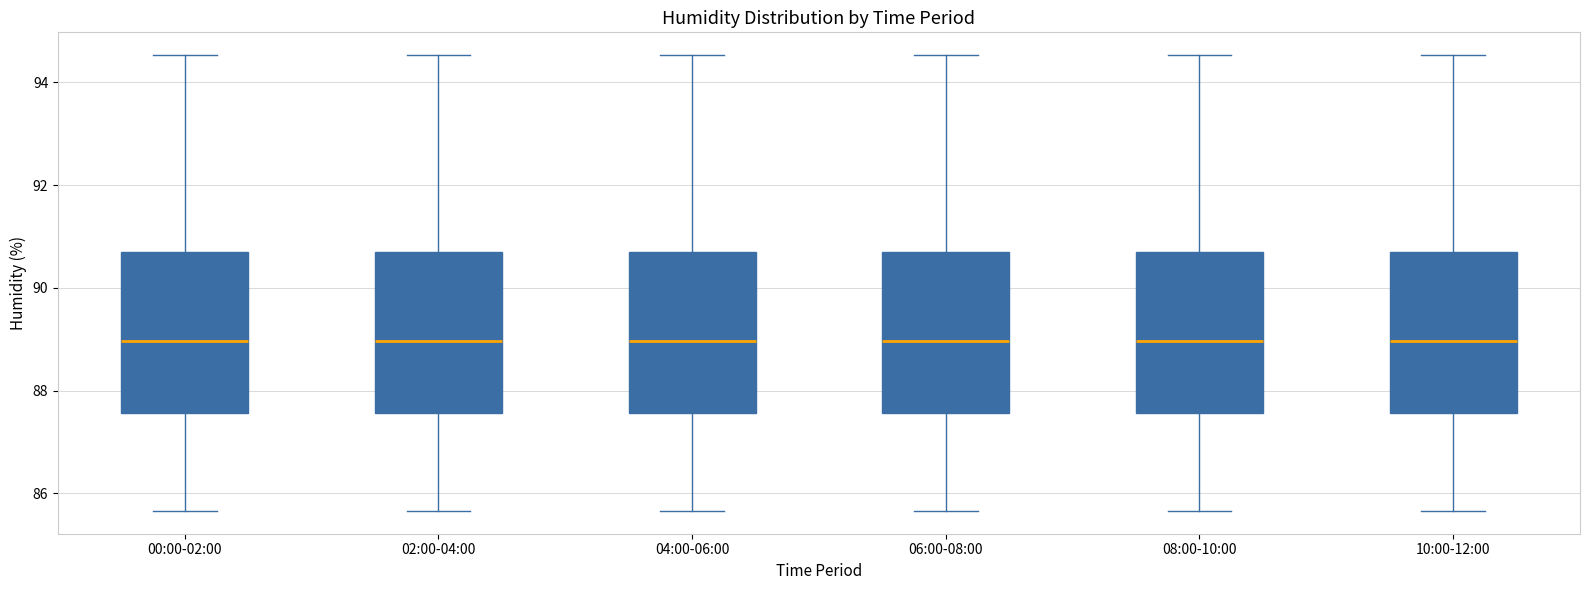

Where is the lower edge of the box for 10:00-12:00 on the y-axis? The values are not printed on the chart, so give them approximately, as read against the axis.

87.6